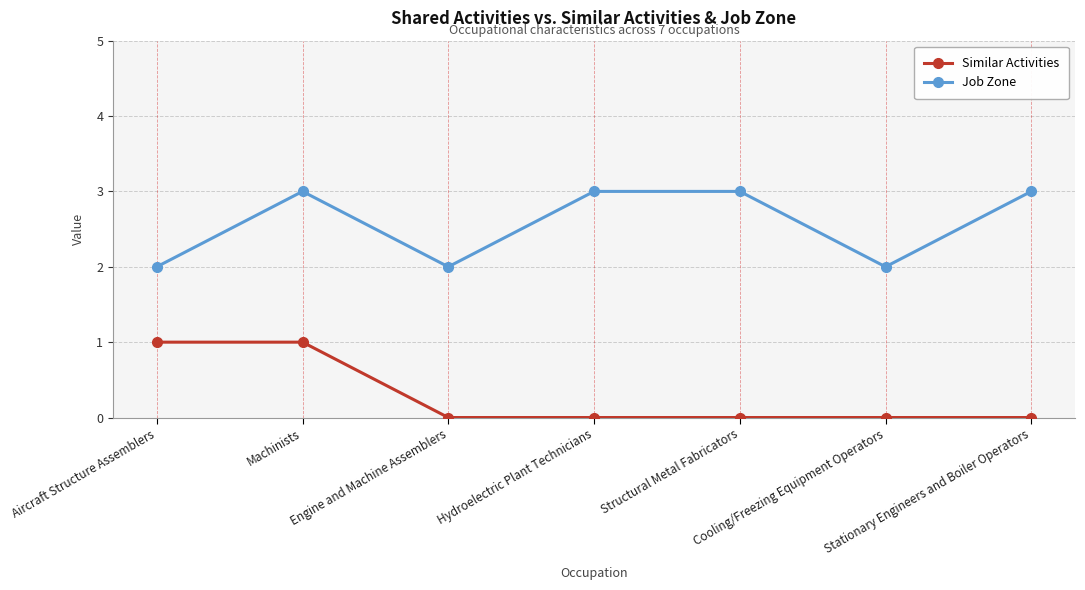

What is the label of the 4th point from the right?

Hydroelectric Plant Technicians